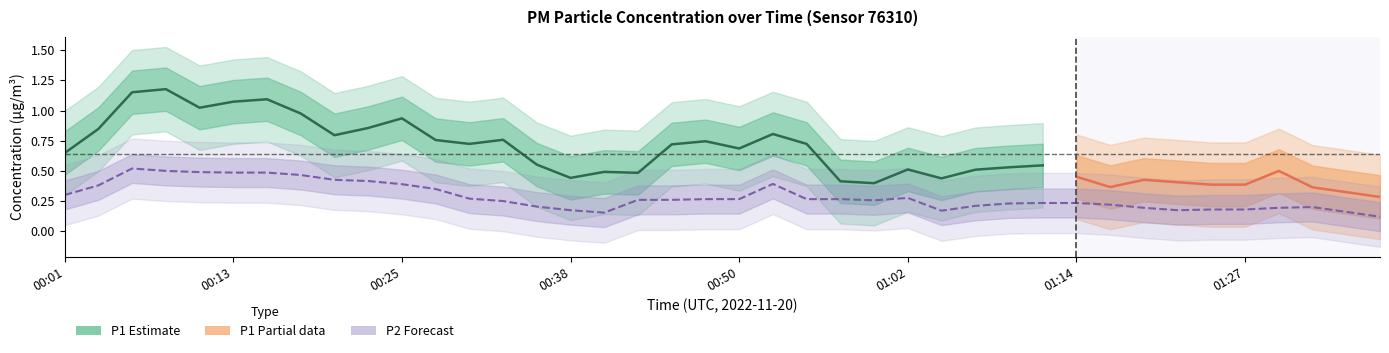

What position from the right is 01:07?

13